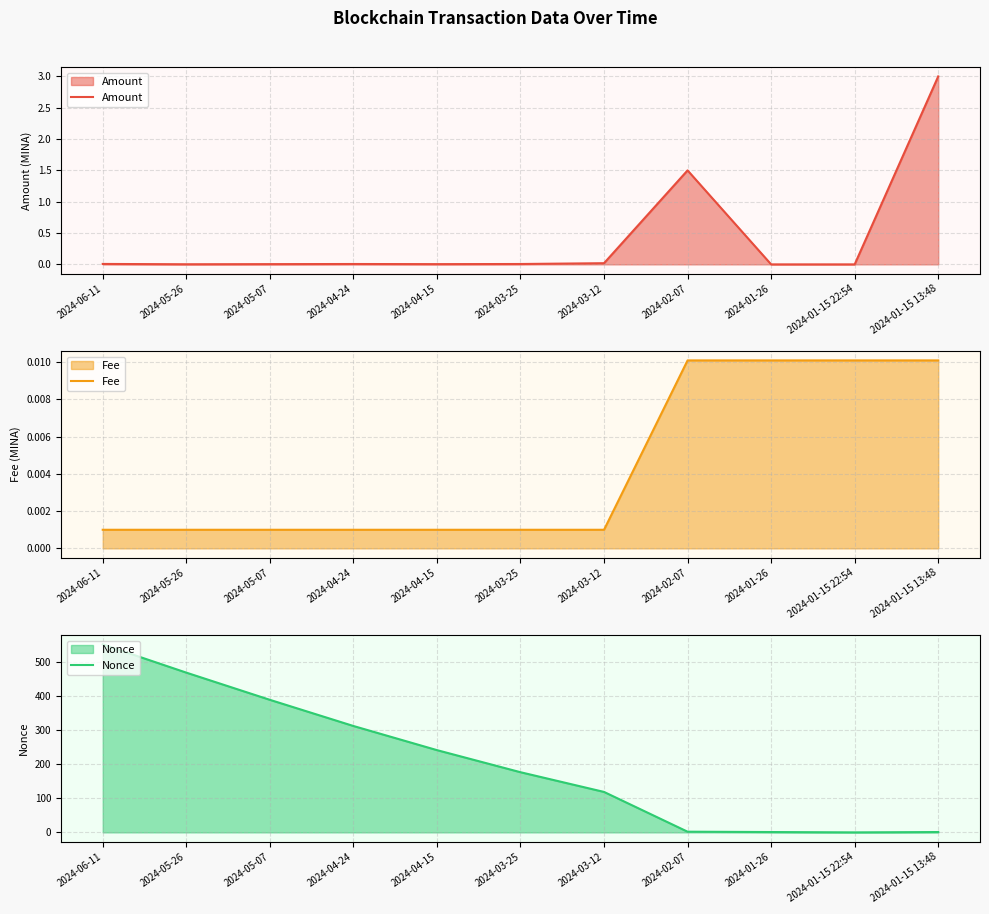

What is the approximate value of Nonce at 2024-05-07?

390